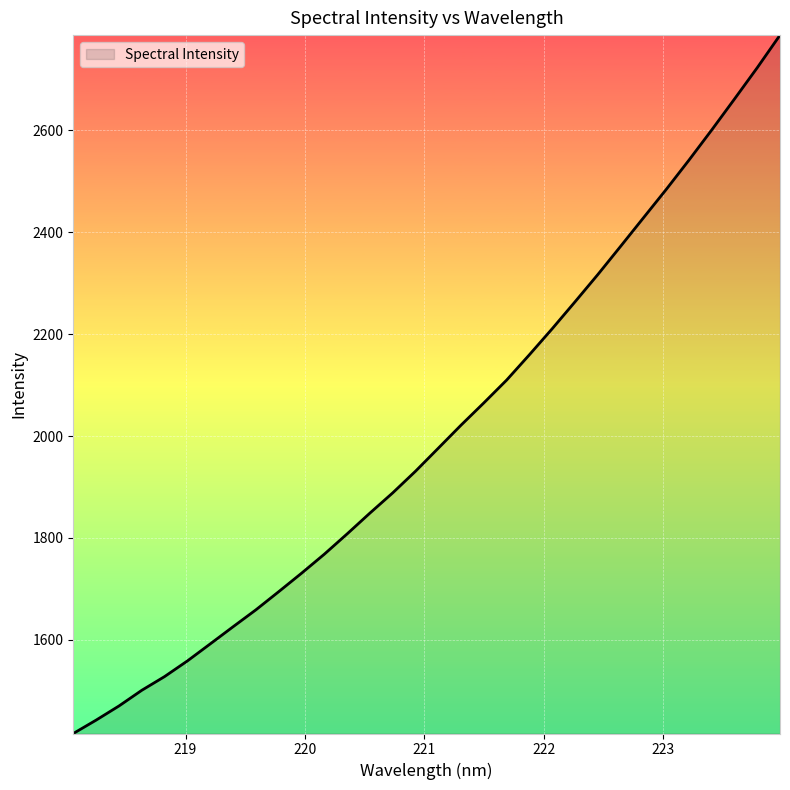

What is the greatest value displayed?

2787.3